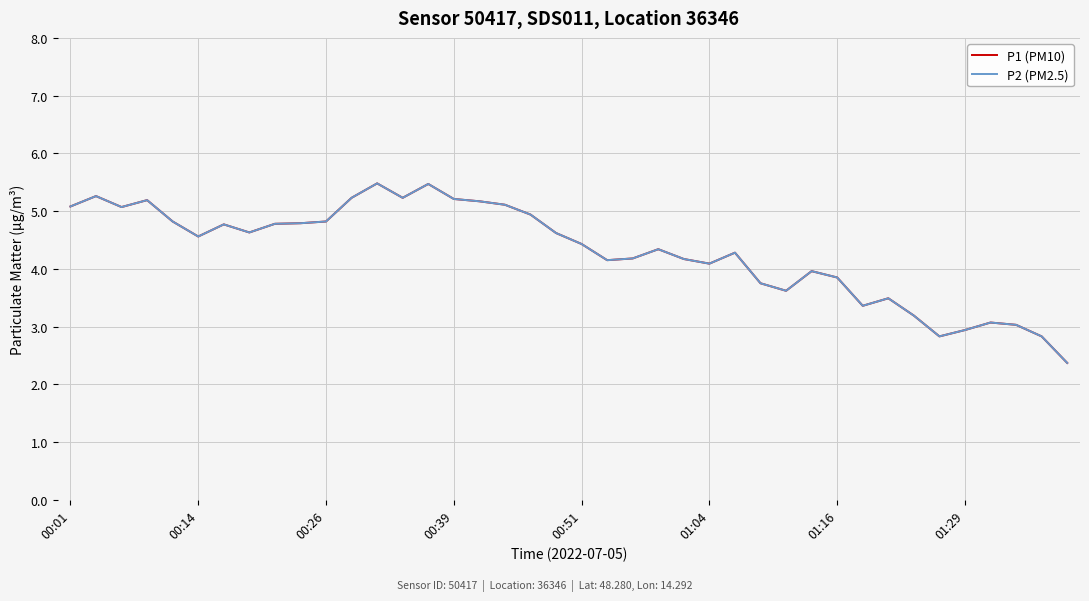

True or false: P1 (PM10) and P2 (PM2.5) intersect in this chart.

False